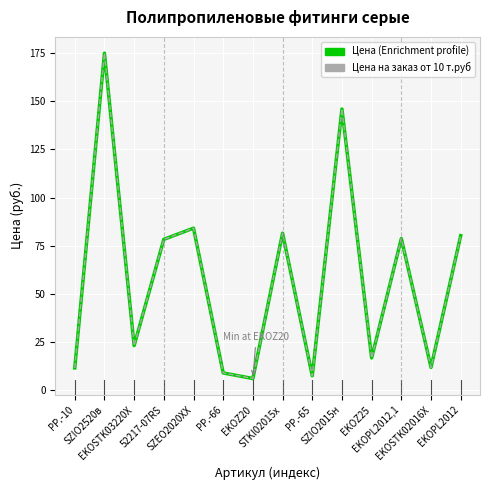

What is the difference between the second highest and minimum values in the Цена на заказ от 10 т.руб series?

140.0